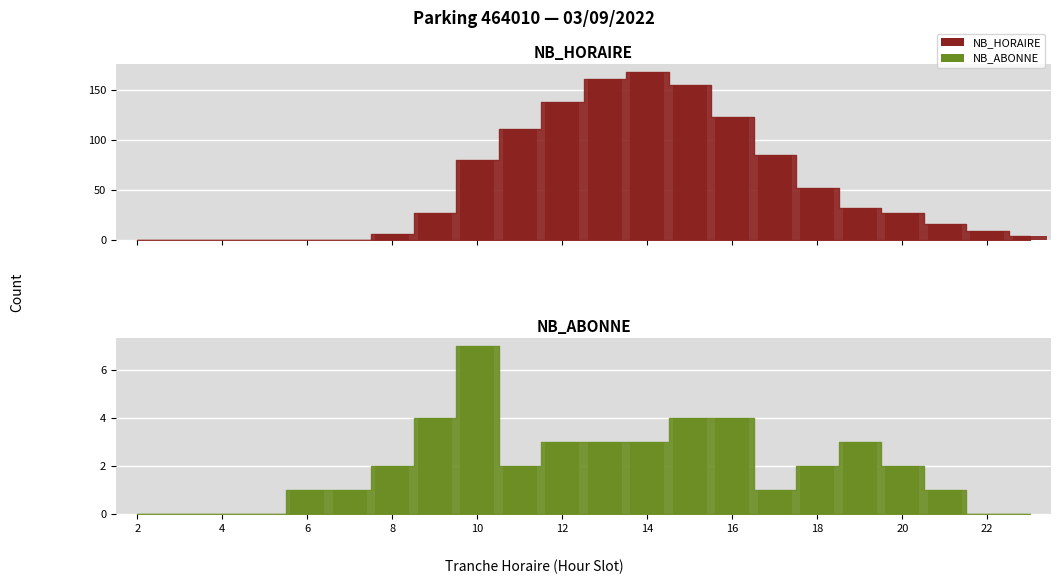

The NB_ABONNE series shows 2 at 20. True or false?

True